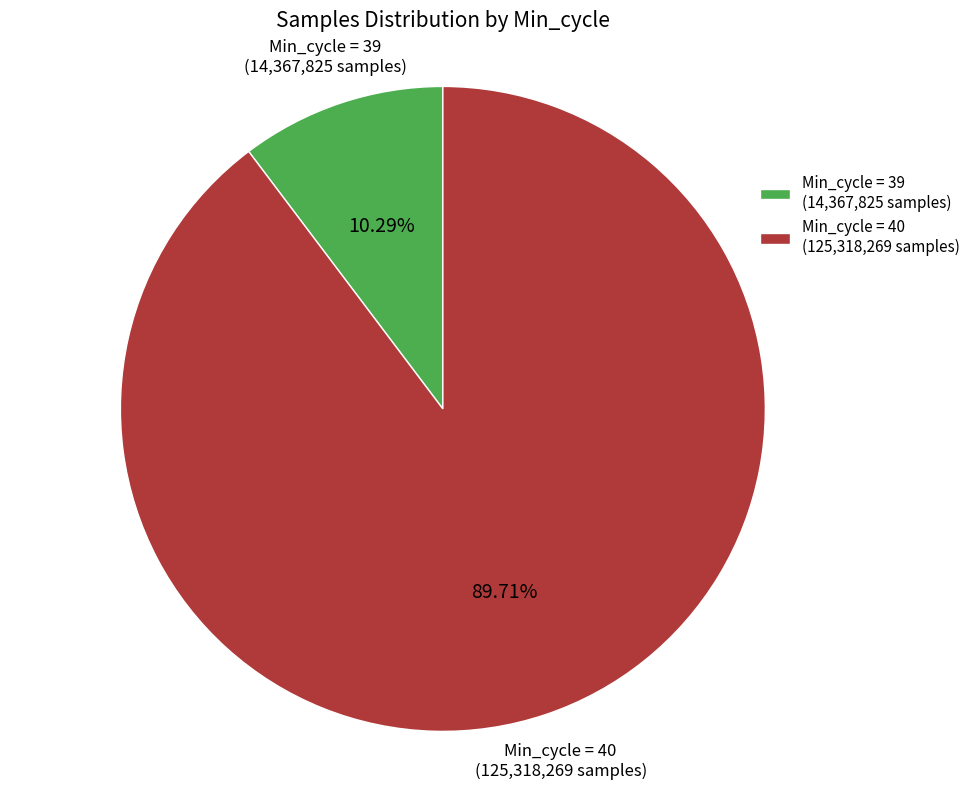

Rank the categories by value from lowest to highest.

Min_cycle = 39 (14,367,825 samples), Min_cycle = 40 (125,318,269 samples)